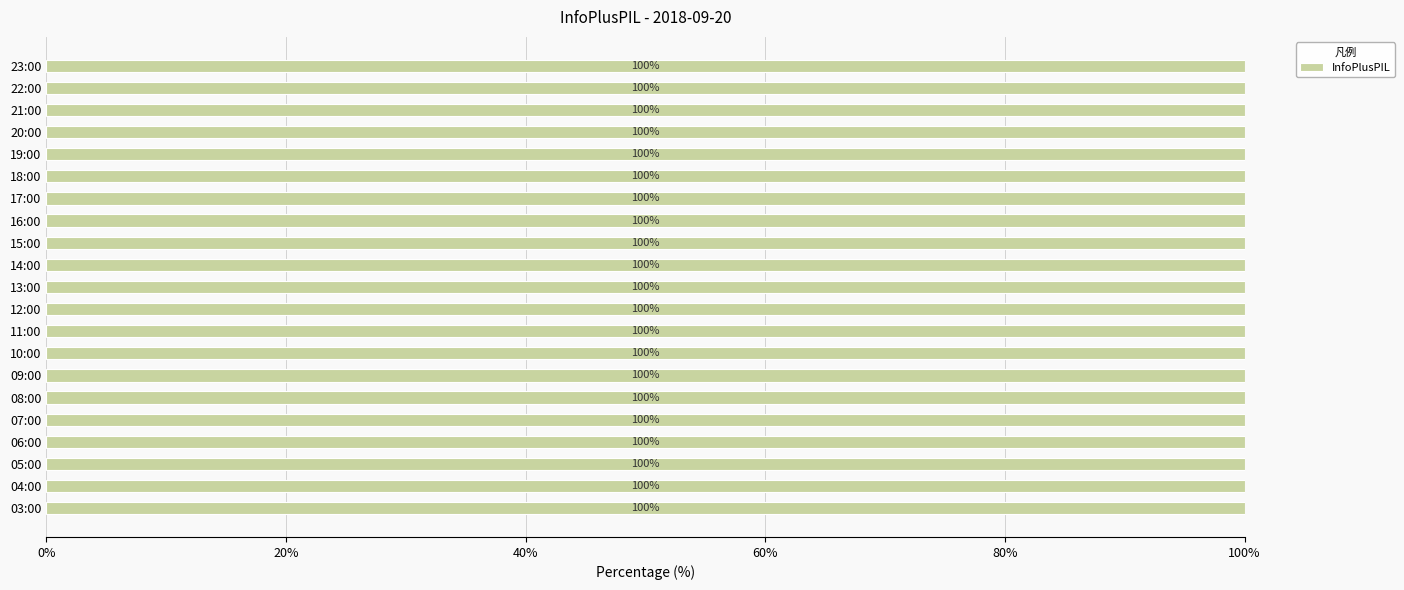

Rank the categories by value from highest to lowest.

14:00, 16:00, 19:00, 06:00, 13:00, 18:00, 12:00, 15:00, 20:00, 22:00, 17:00, 21:00, 09:00, 05:00, 07:00, 08:00, 03:00, 04:00, 11:00, 23:00, 10:00